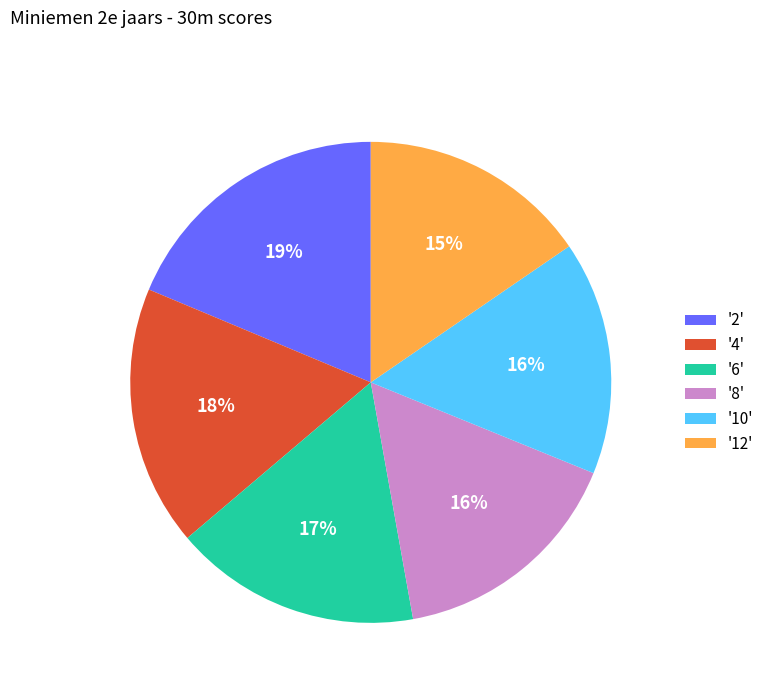

Is there any slice that represents more than half of the pie?

No